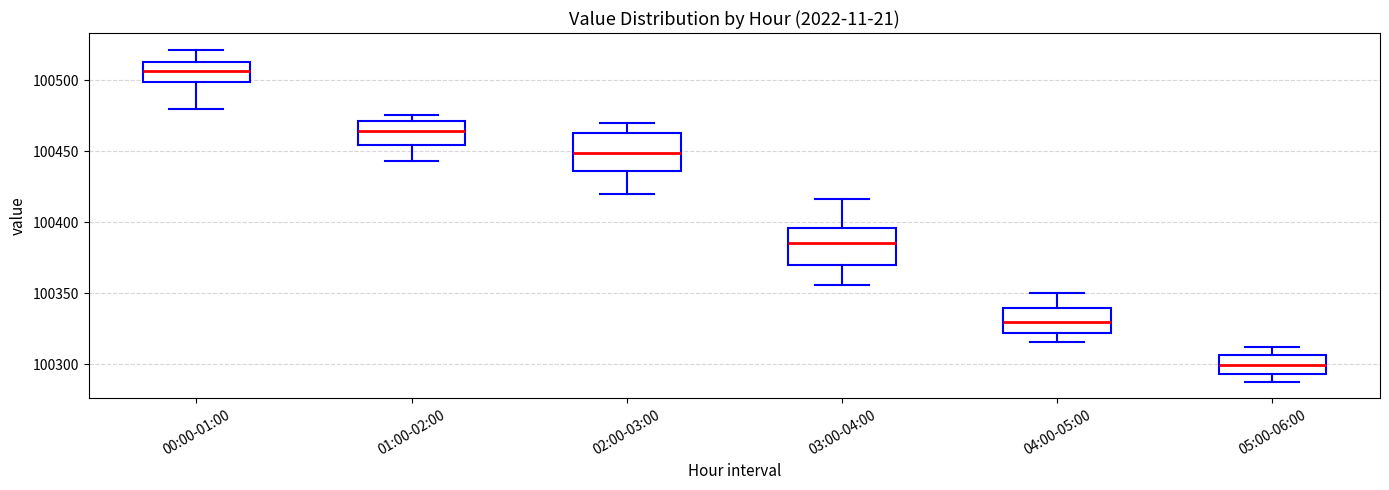

Where does the lower whisker of the box for 03:00-04:00 end on the y-axis? The values are not printed on the chart, so give them approximately, as read against the axis.

100355